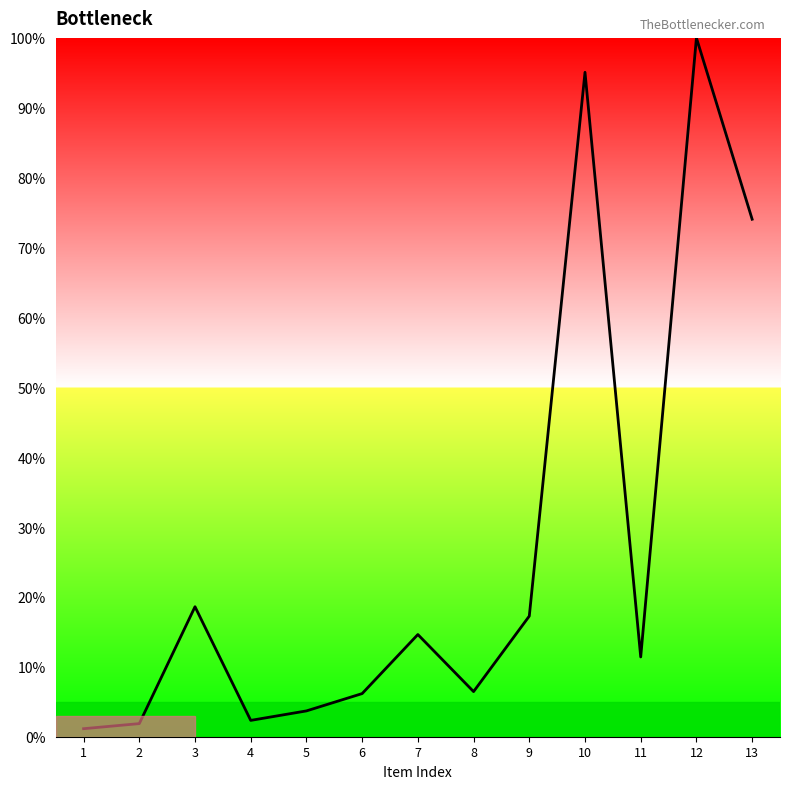

What is the maximum value shown in the chart?

100.0